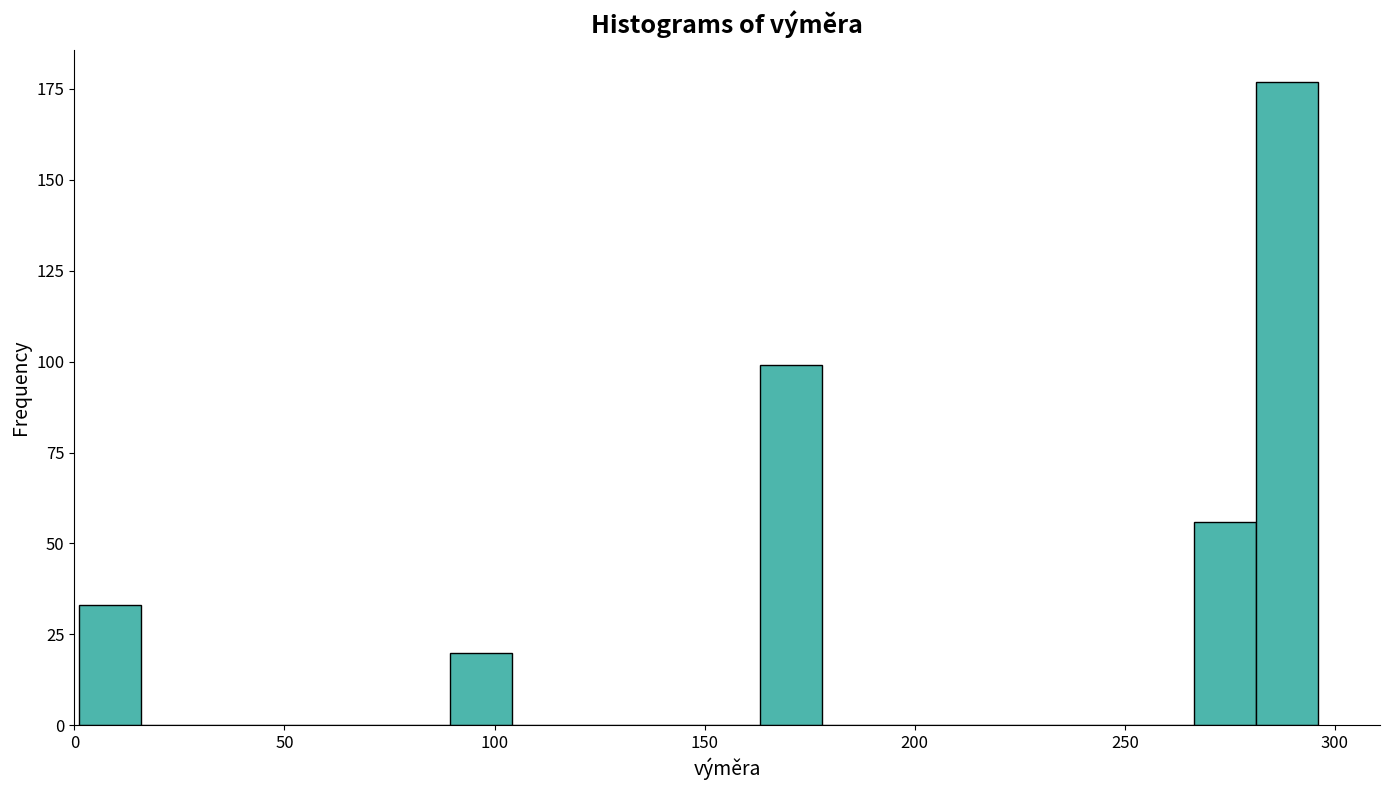

Around what value on the x-axis is the tallest bar? Give the approximate position of its centre, as read against the axis.

290